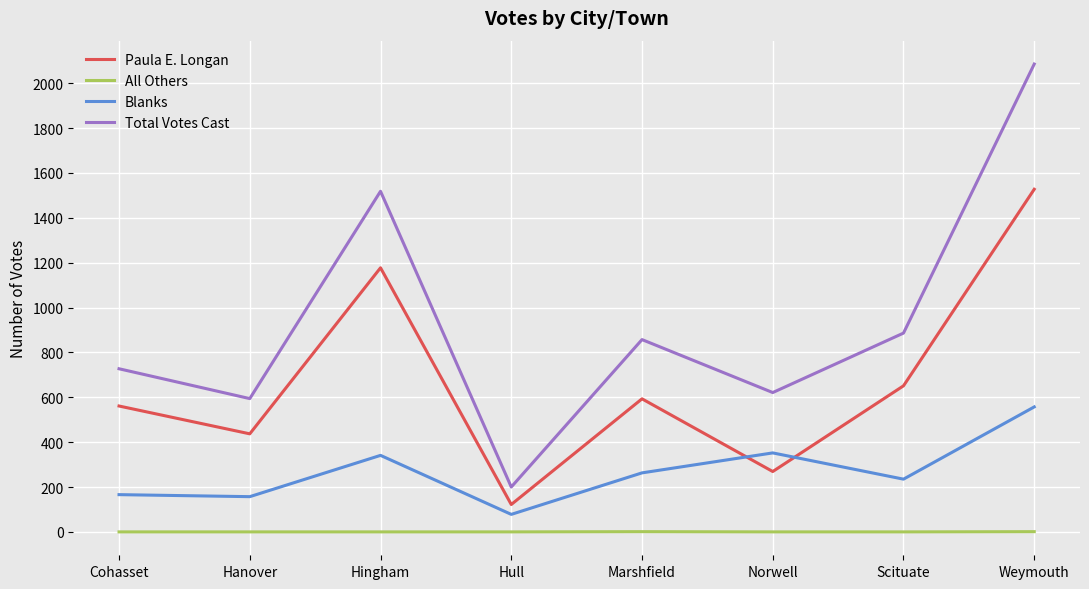

True or false: Paula E. Longan and Blanks intersect in this chart.

True